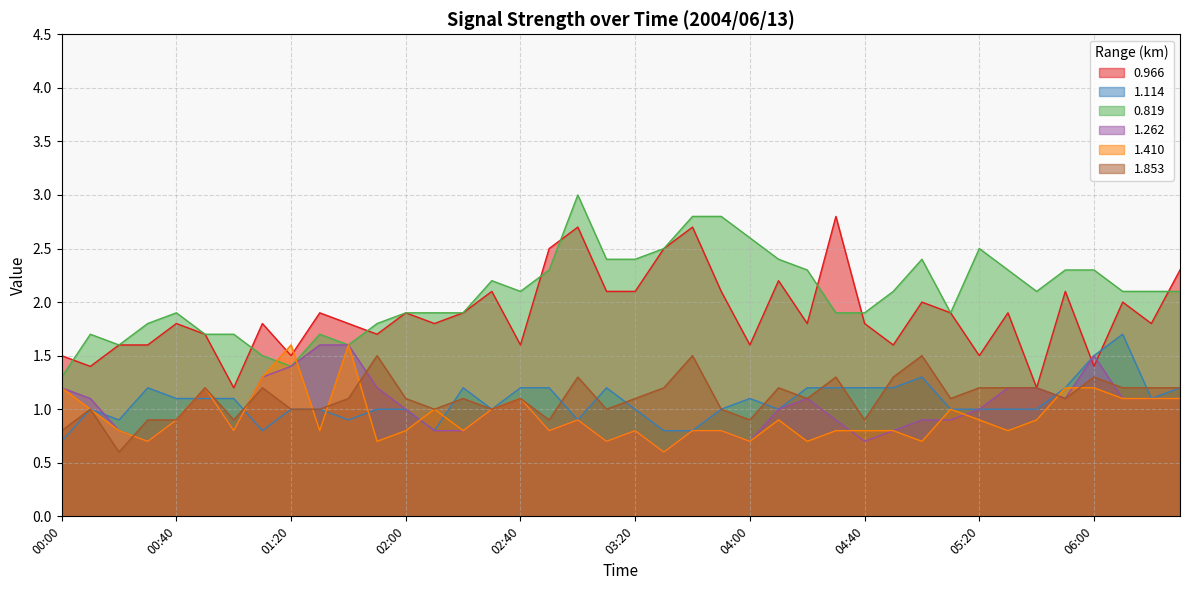

The 1.853 series shows 0.9 at 00:30. True or false?

True